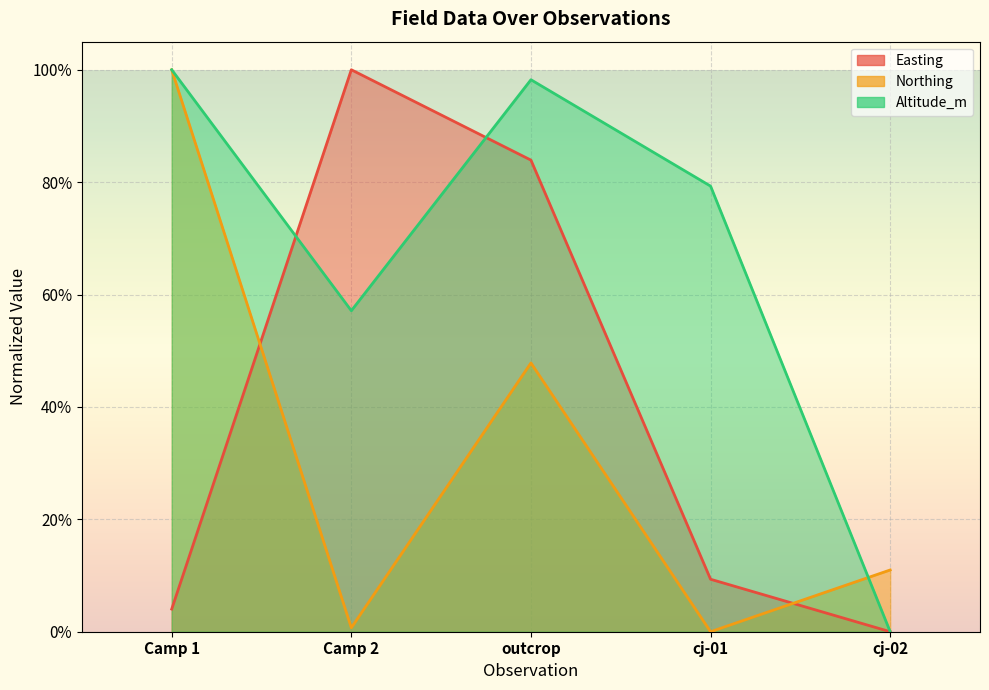

True or false: Northing has a value of 1.3 at Camp 1.

False